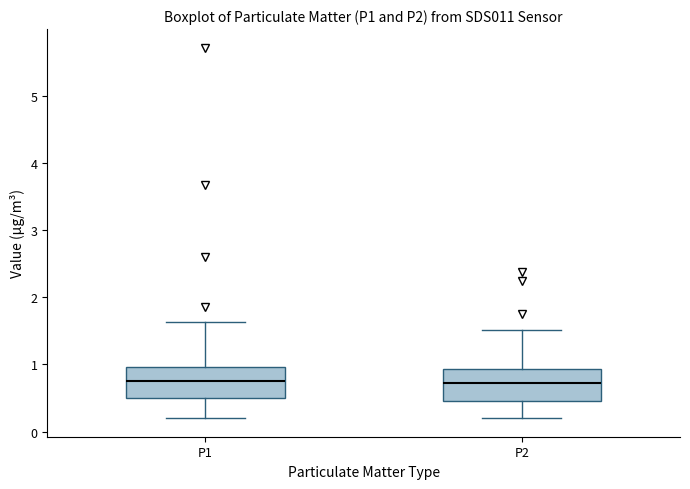

Reading left to right, transcribe this box plot: for each box, give where its median line is, the range the box spans, and where its two whiskers end, as read against the y-axis. The values are not printed on the chart, so give them approximately, as read against the axis.

P1: median 0.8, box 0.5 to 1.0, whiskers 0.2 to 1.6
P2: median 0.7, box 0.5 to 0.9, whiskers 0.2 to 1.5